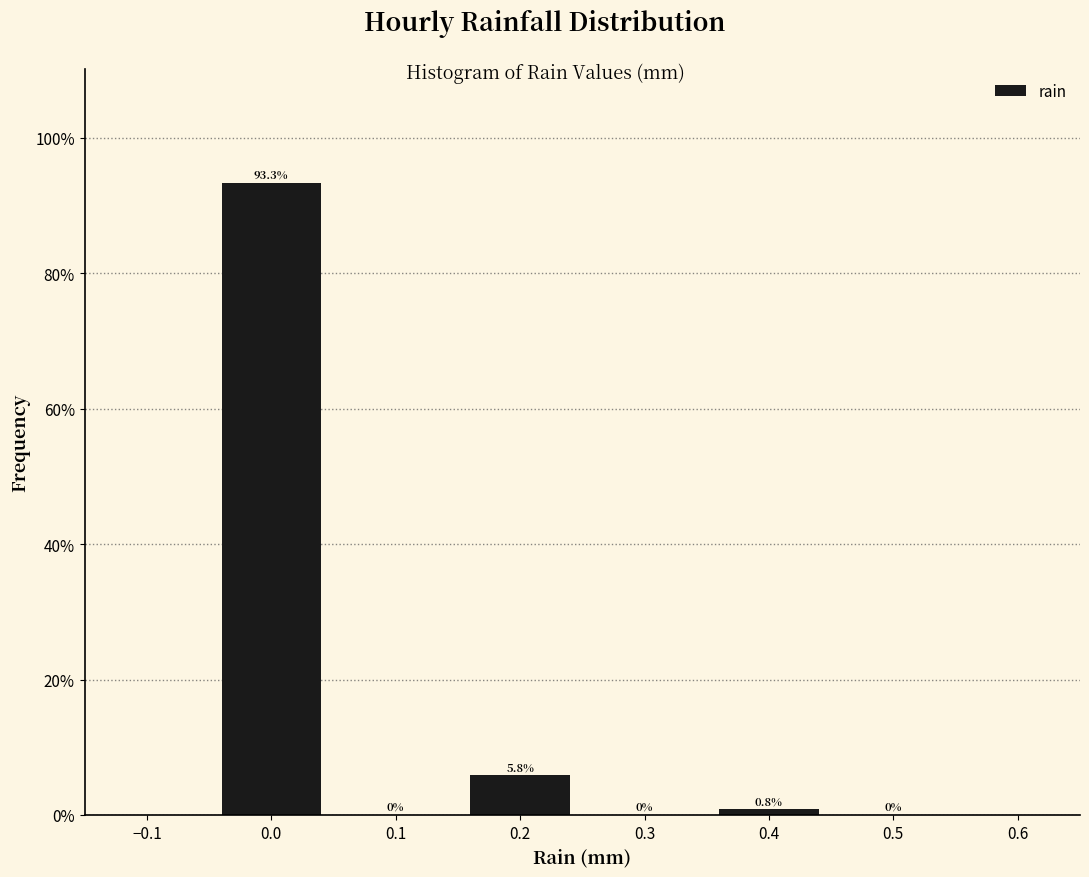

Over which range of the x-axis is the bar tallest?

-0.05 to 0.05